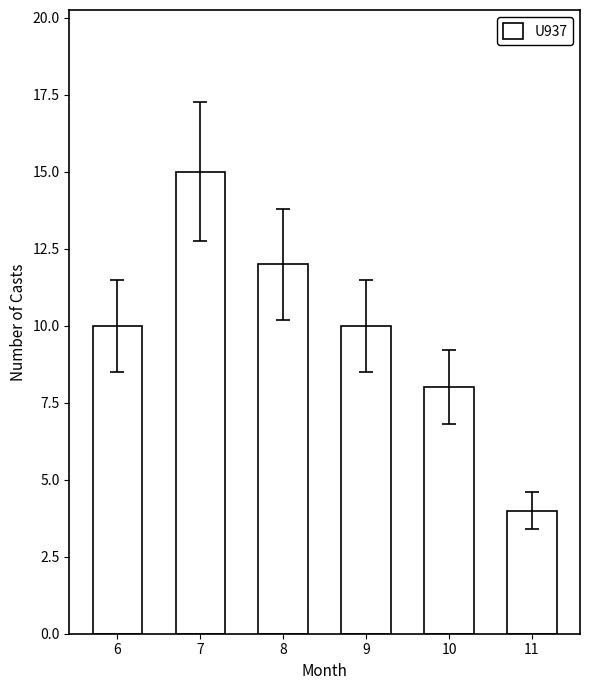

Reading left to right, transcribe all the data shown in this chart.

10	15	12	10	8	4